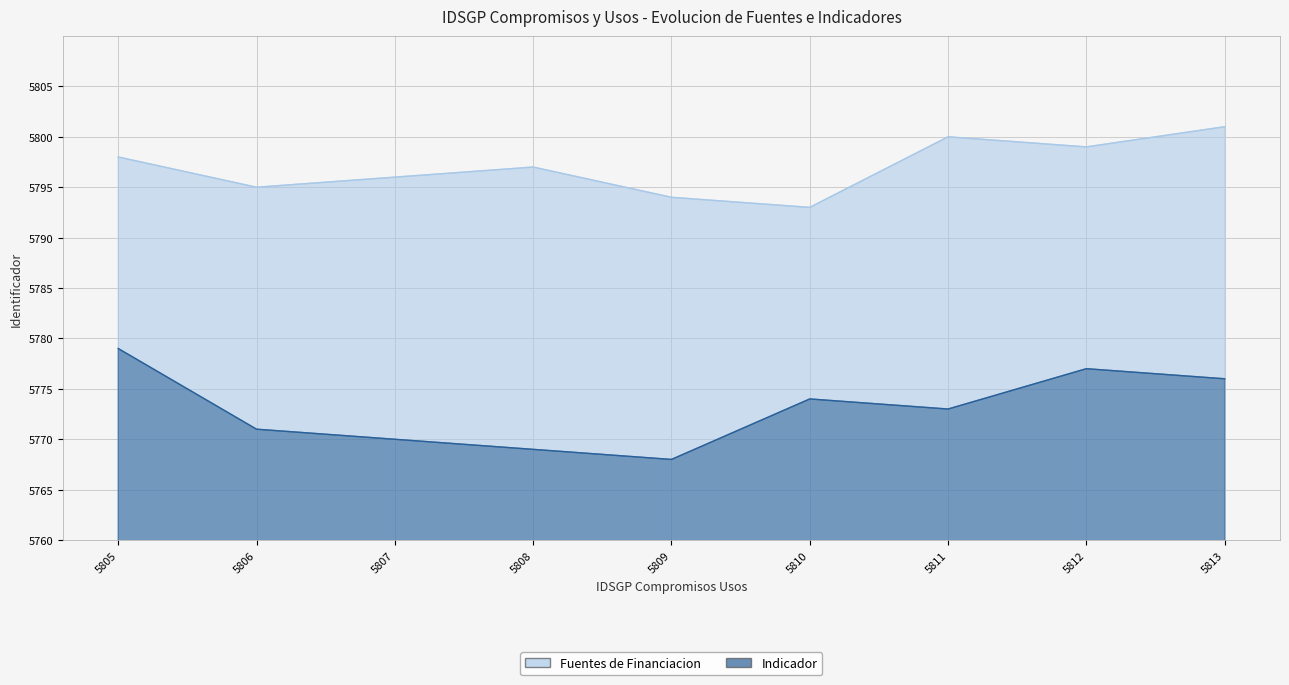

Reading right to left, extract all data points from this chart.

Fuentes de Financiacion: 5813=5801	5812=5799	5811=5800	5810=5793	5809=5794	5808=5797	5807=5796	5806=5795	5805=5798
Indicador: 5813=5776	5812=5777	5811=5773	5810=5774	5809=5768	5808=5769	5807=5770	5806=5771	5805=5779